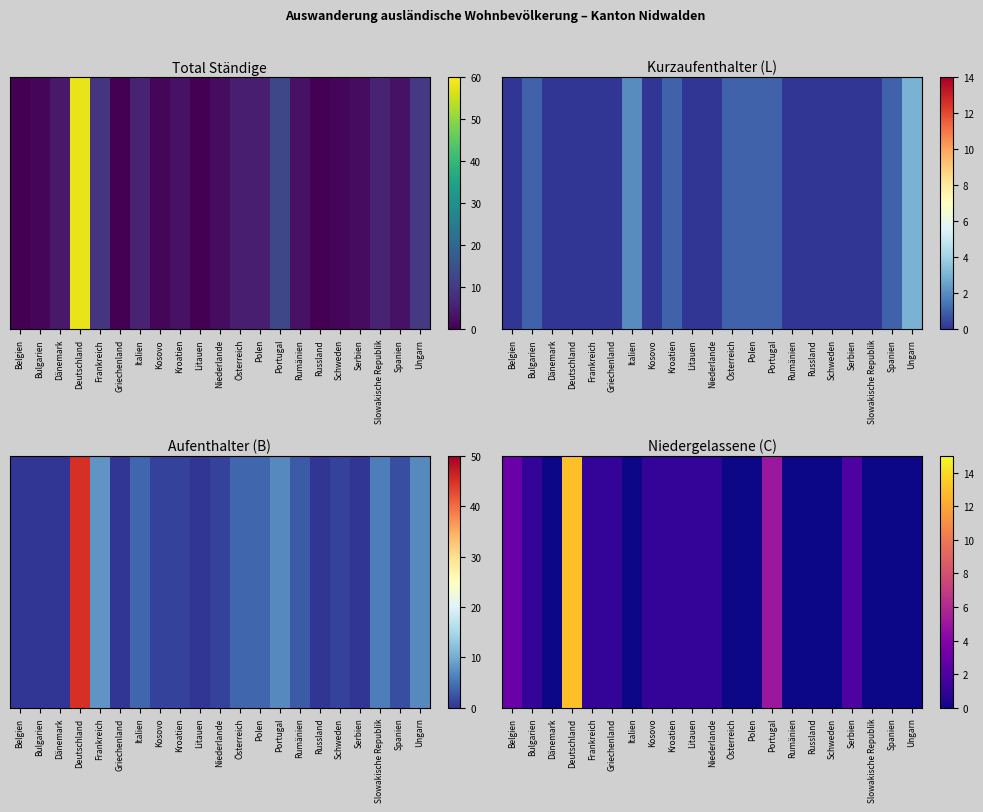

Reading left to right, extract all data points from this chart.

3	1	0	13	1	1	0	1	1	1	1	0	0	5	0	0	0	2	0	0	0